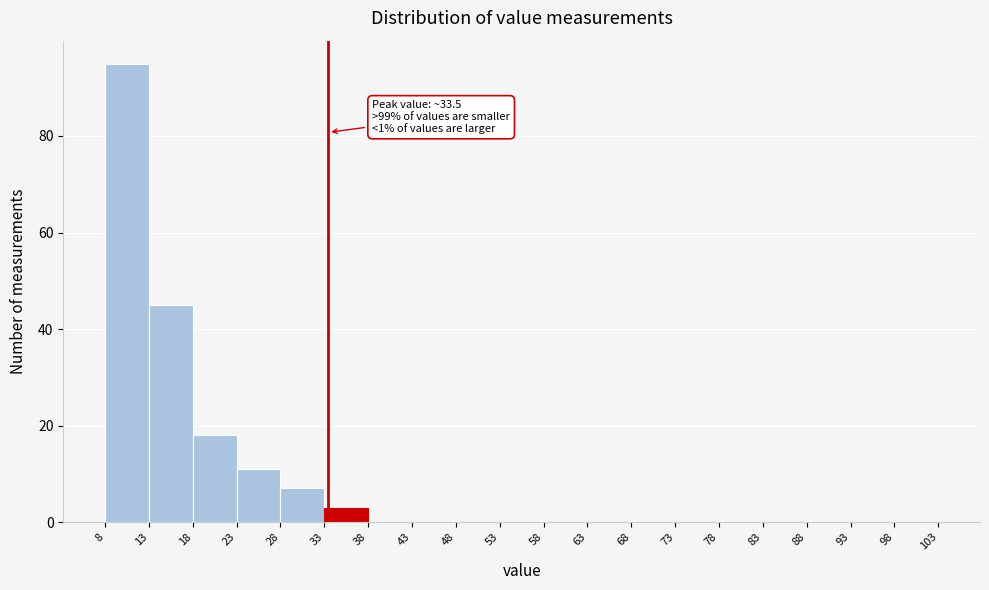

Over which range of the x-axis is the bar tallest?

8 to 13